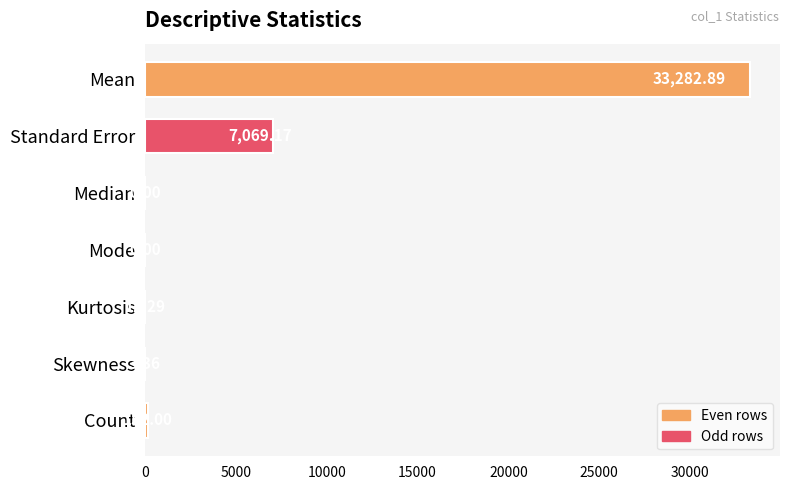

At which category does the chart reach its peak across all series?

Mean